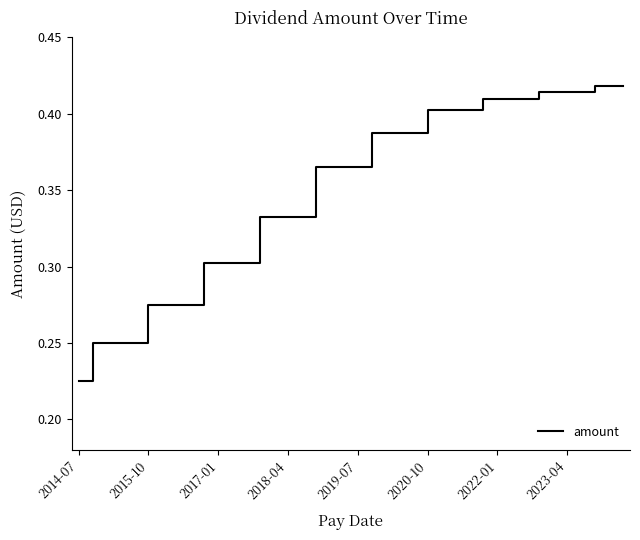

Does the chart have visible grid lines?

No